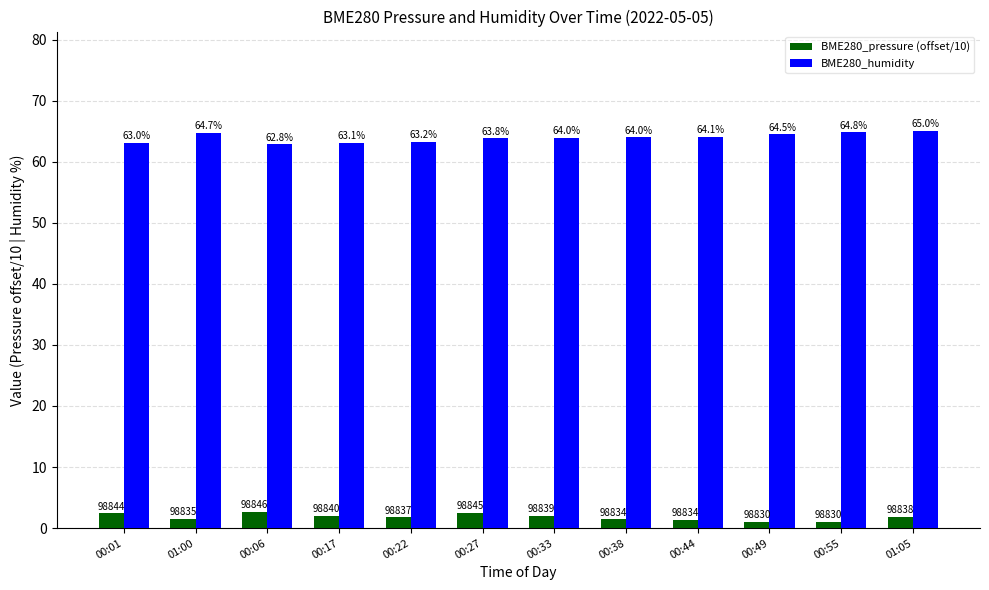

What are all the series names shown in the legend?

BME280_pressure (offset/10), BME280_humidity